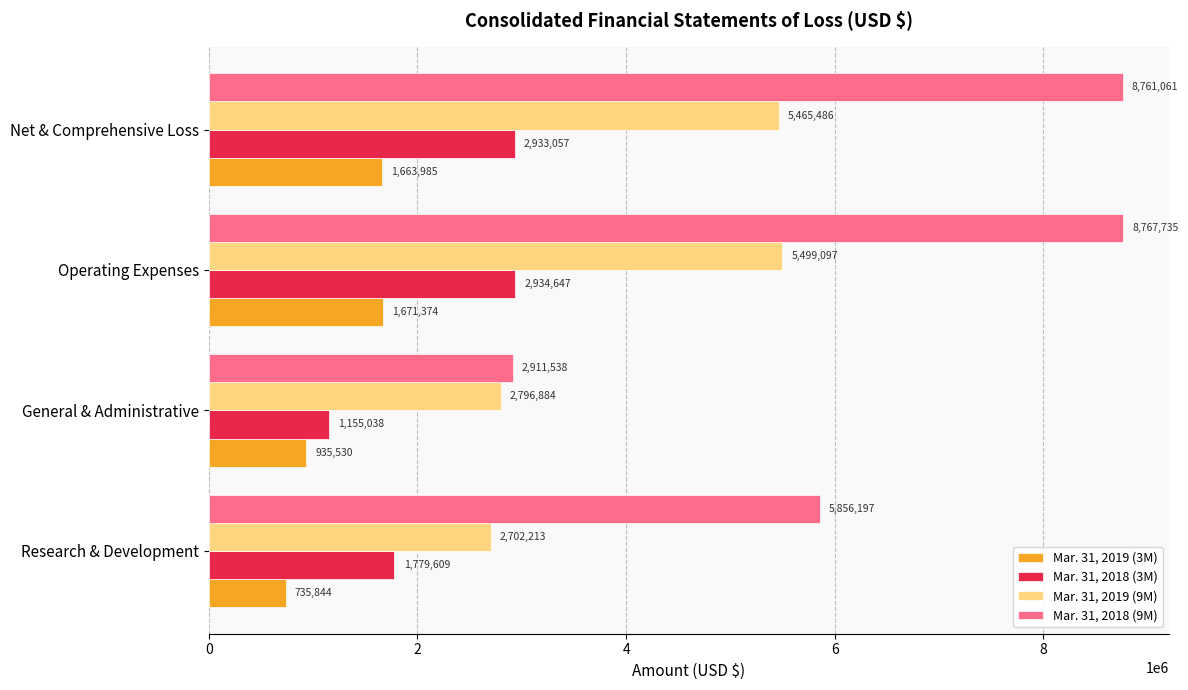

Is it true that Mar. 31, 2018 (3M) equals 2934647 at Operating Expenses?

True